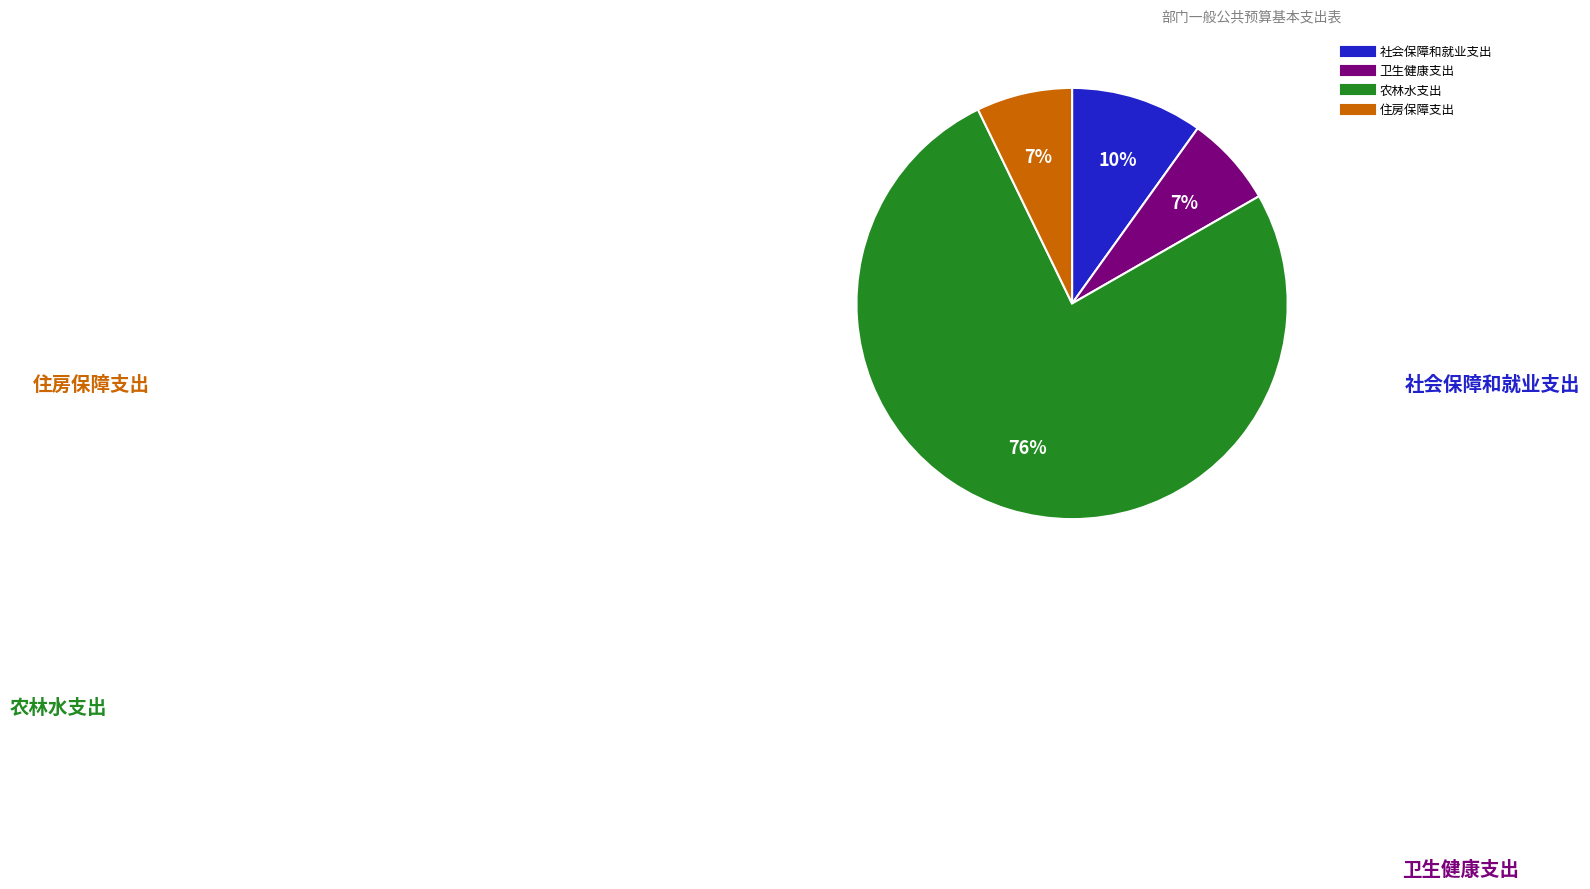

To the nearest percent, what is the difference between the 卫生健康支出 and 社会保障和就业支出 slice percentages?

3%